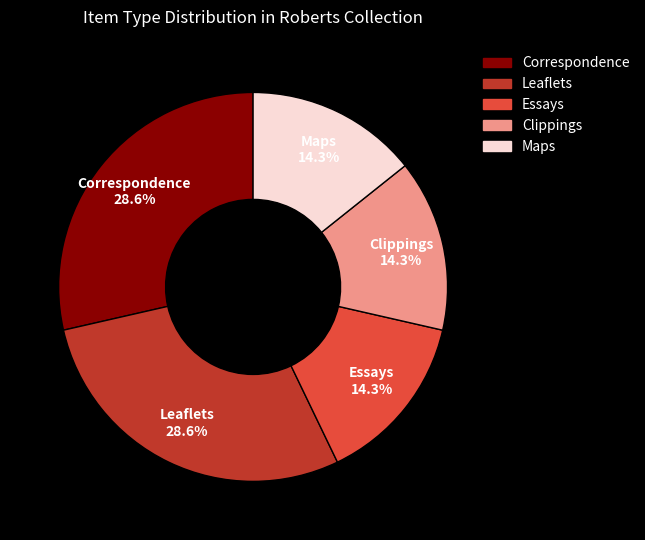

True or false: Leaflets accounts for 29% of the total.

True